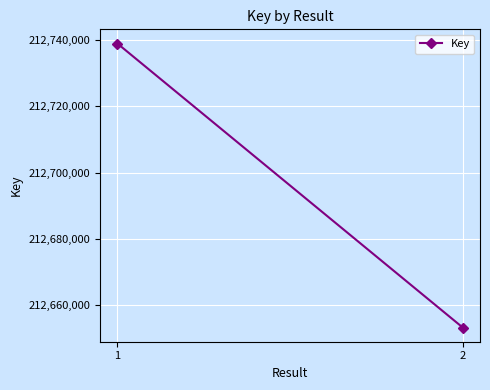

What is the smallest value displayed?

212653139